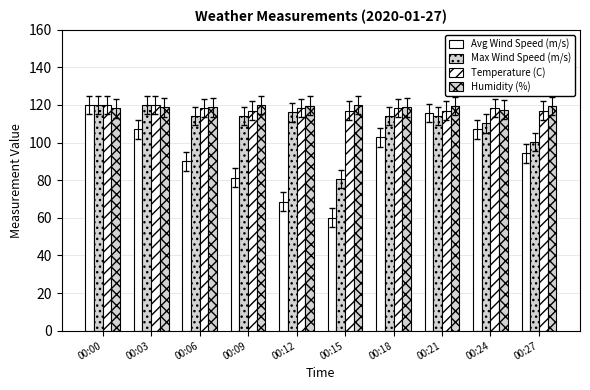

Count the number of categories in the chart.

10